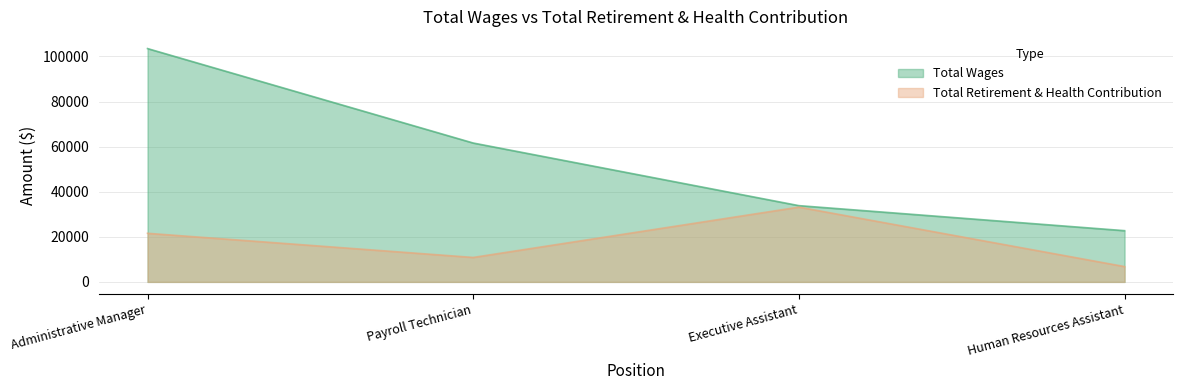

Is the value of Total Wages at Executive Assistant greater than the value of Total Retirement & Health Contribution at Administrative Manager?

Yes